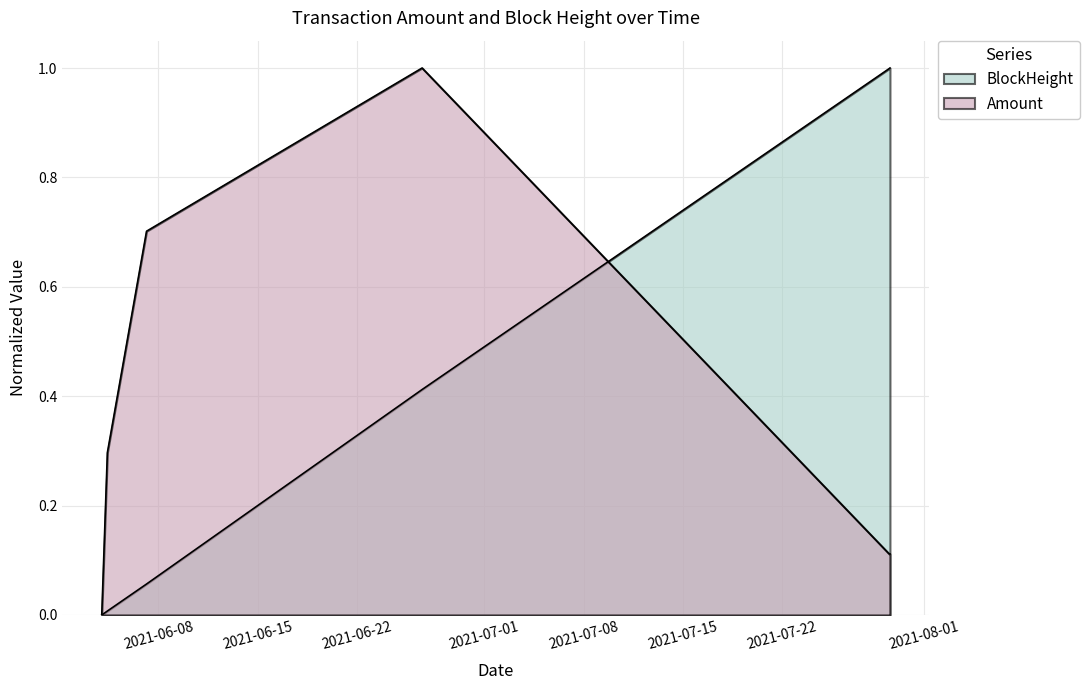

How many lines are shown in the chart?

2